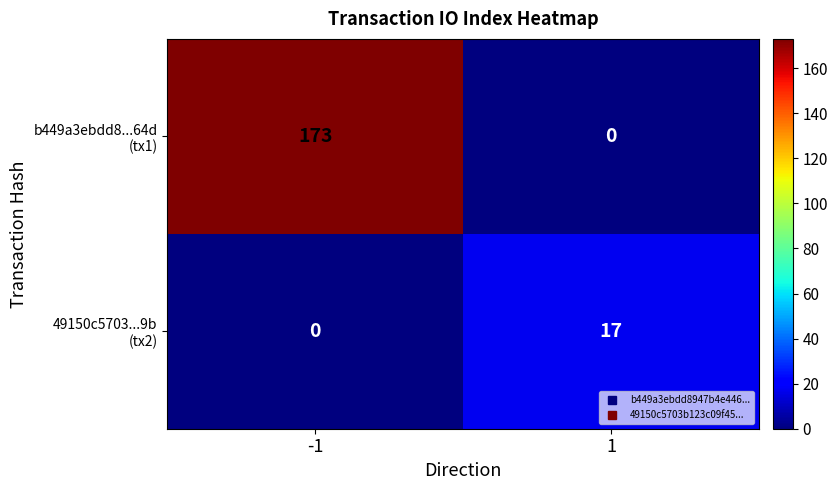

What is the difference between the highest and lowest values at -1?

173